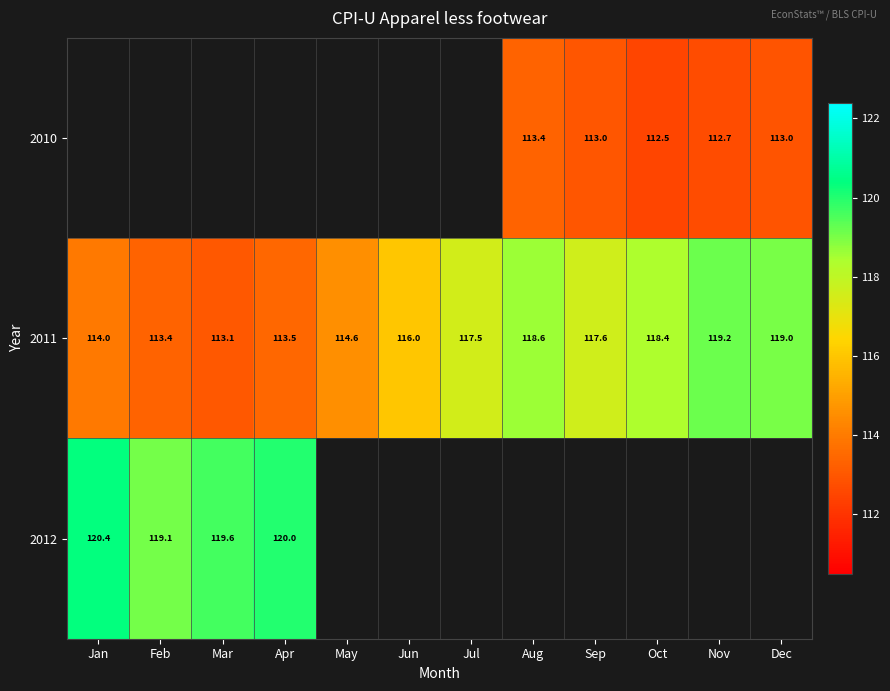

Between Feb and Aug, which is larger?

Aug